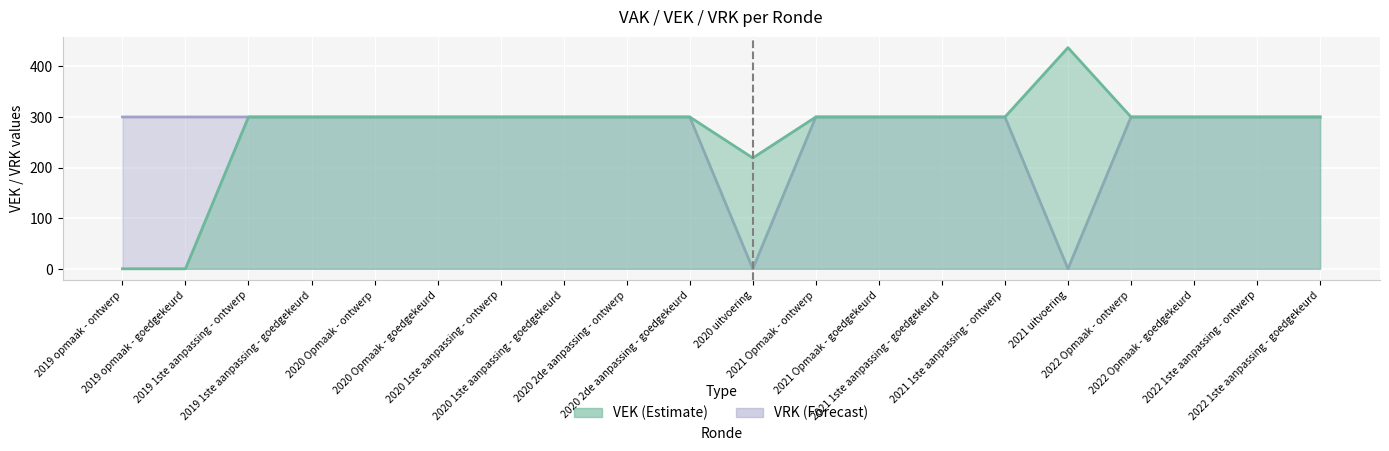

How many distinct data groups are displayed?

2